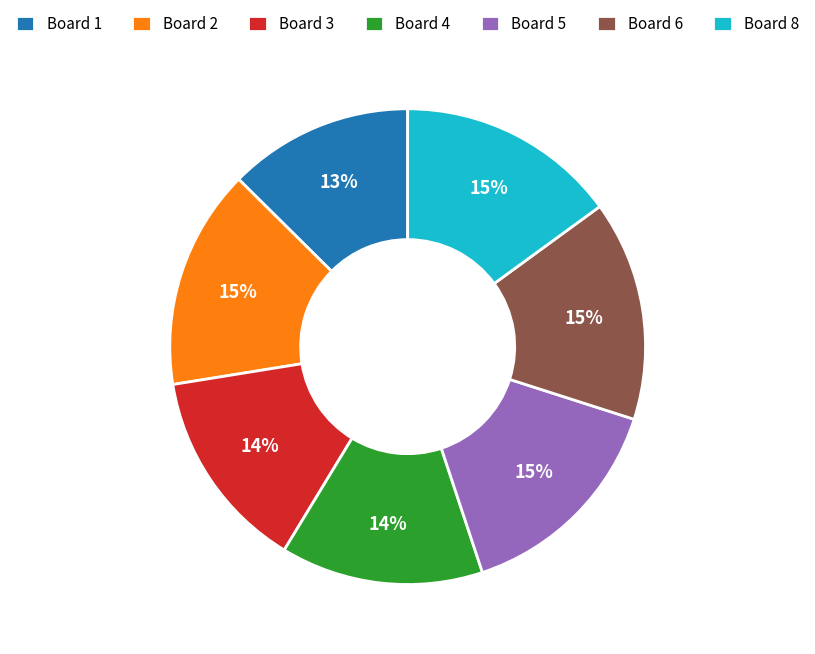

To the nearest percent, what percentage of the pie is Board 8?

15%